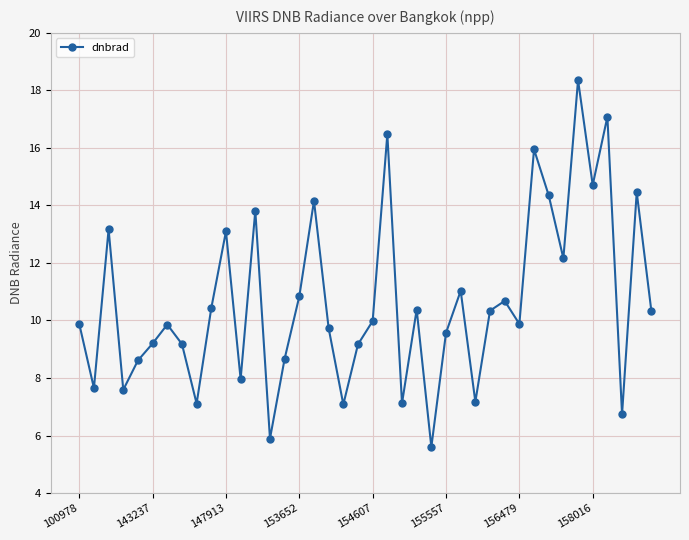

What is the value of the 28th point from the left?

7.2